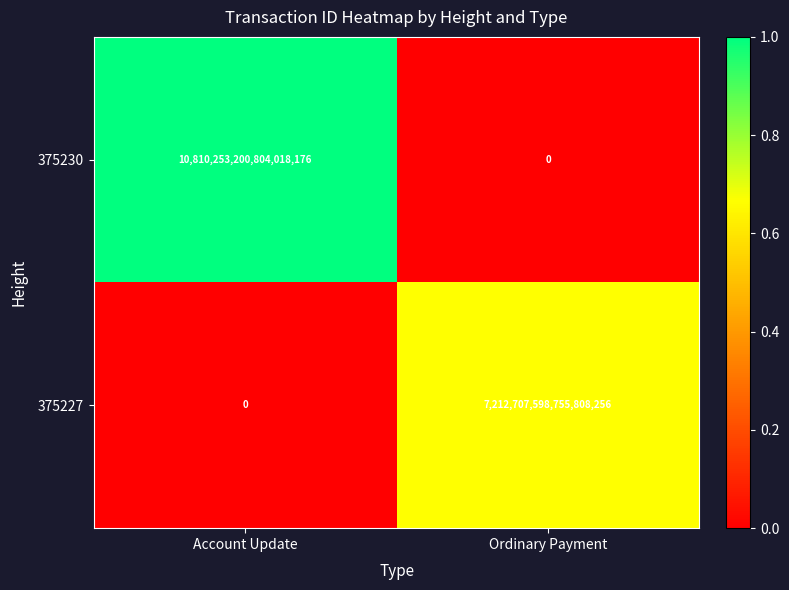

Which category has the lowest value in the 375227 series?

Account Update